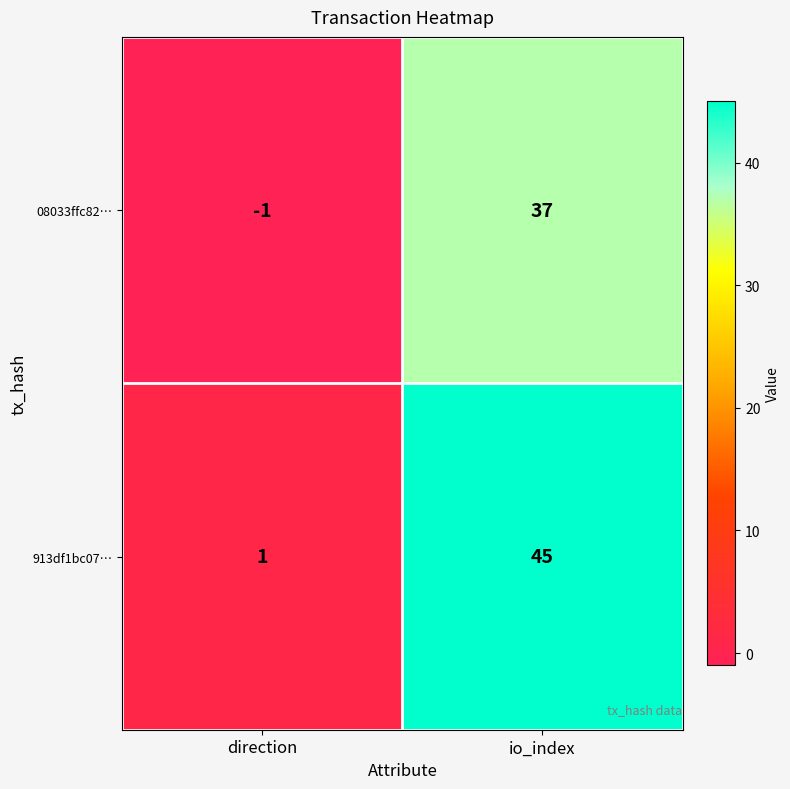

At which category is the sum across all series the highest?

io_index